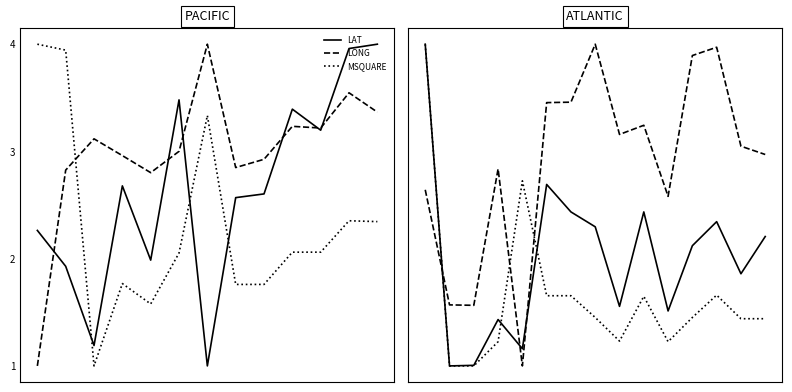

Which series ends up on top after the final intersection of MSQUARE and LAT?

LAT